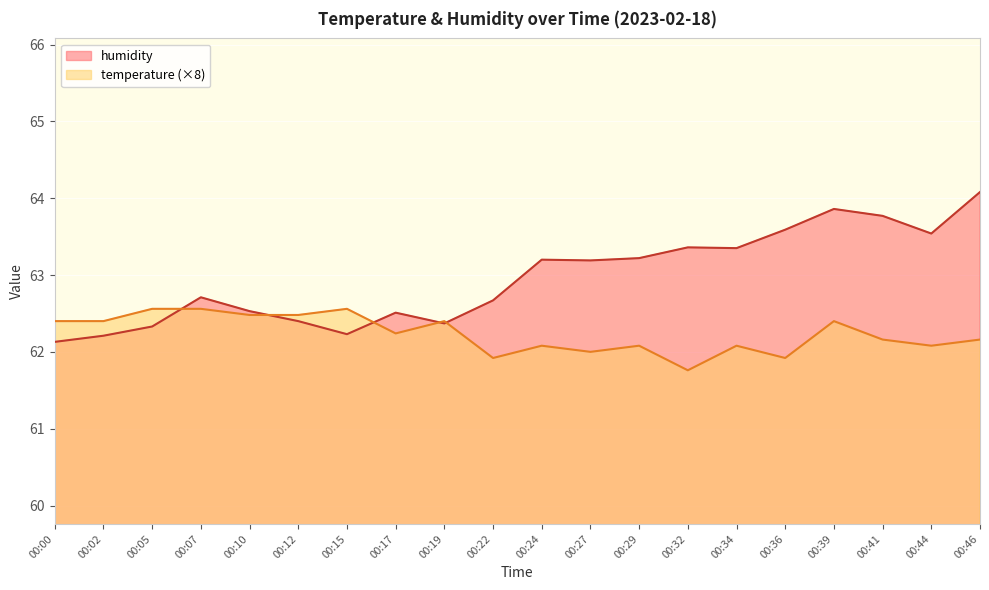

Between 00:02 and 00:07, which series saw the biggest shift?

humidity